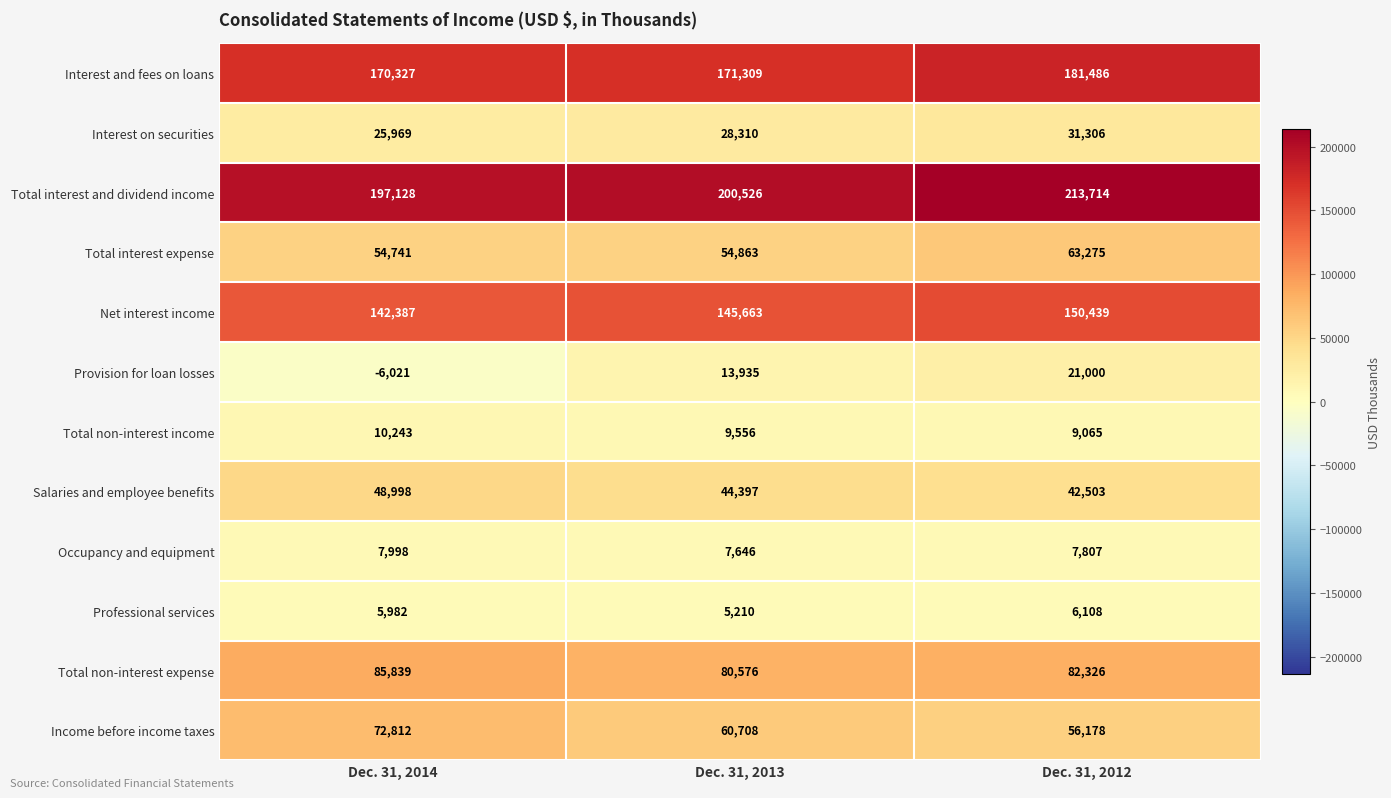

Which series has the largest total across all categories?

Total interest and dividend income